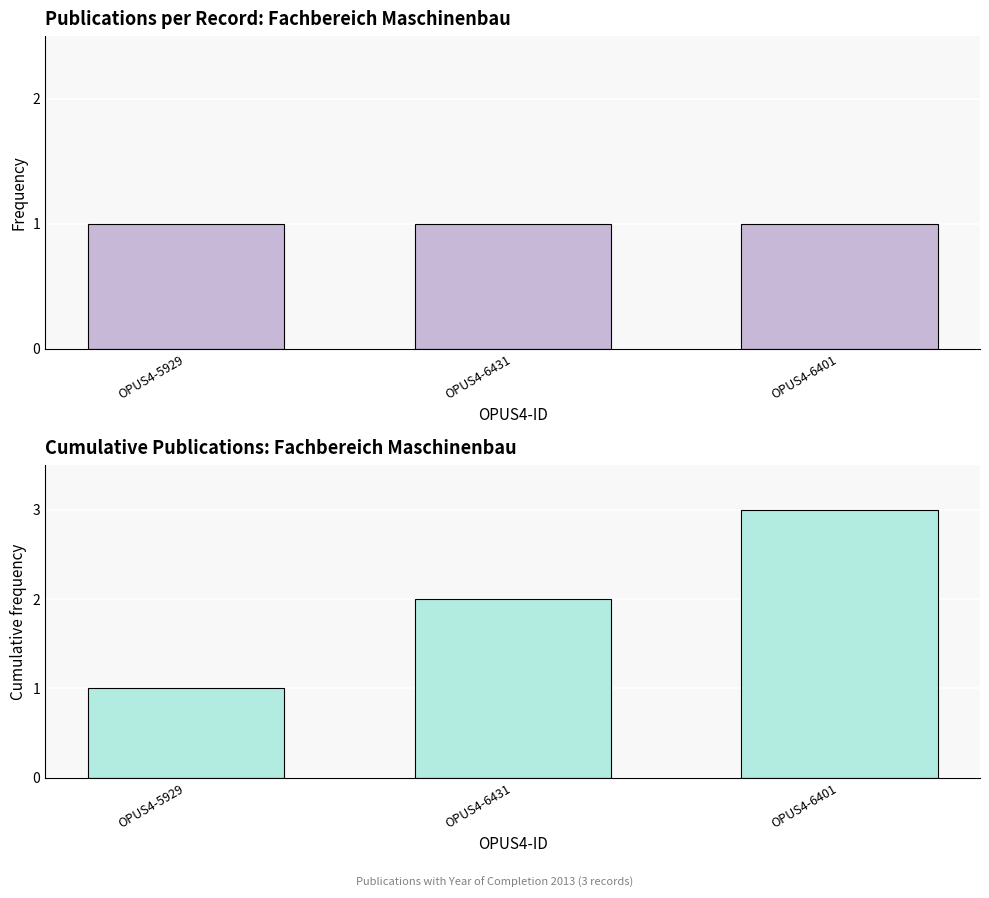

What is the label of the 1st bar from the left?

OPUS4-5929